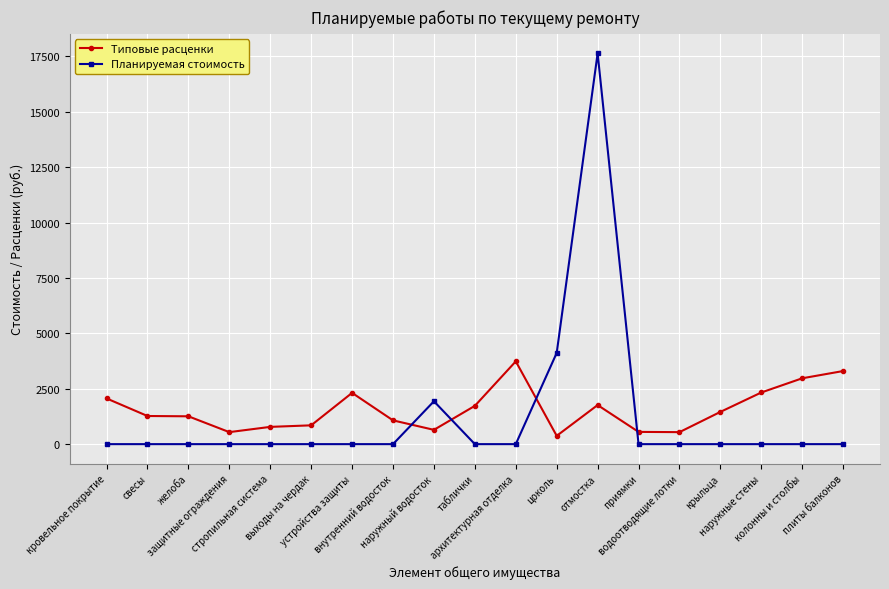

Which series has the largest range (max minus min)?

Планируемая стоимость